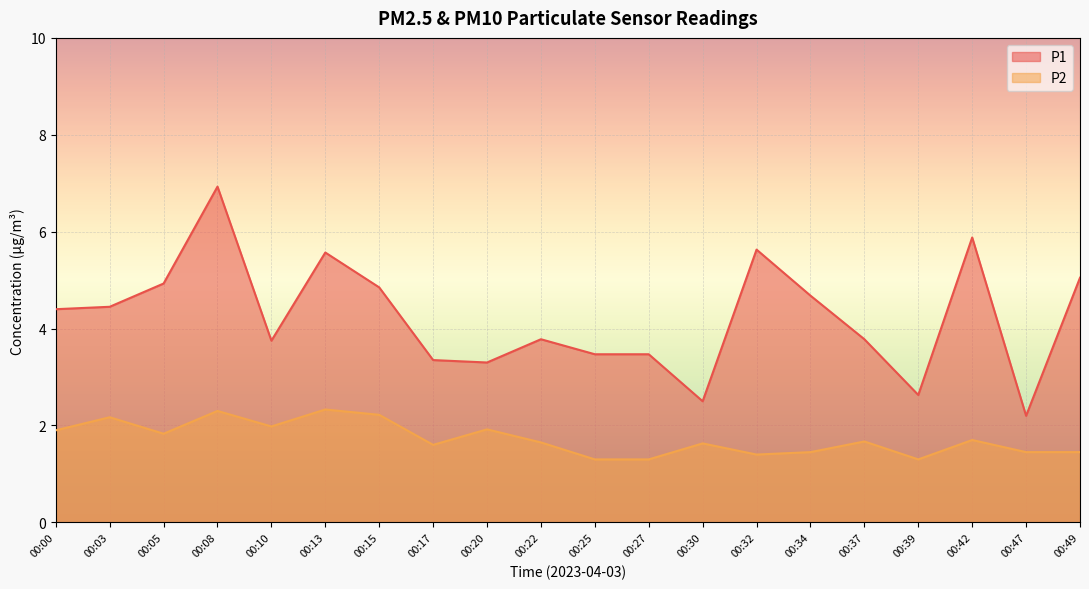

Reading left to right, transcribe all the data shown in this chart.

P1: 00:00=4.4	00:03=4.5	00:05=4.9	00:08=6.9	00:10=3.8	00:13=5.6	00:15=4.8	00:17=3.4	00:20=3.3	00:22=3.8	00:25=3.5	00:27=3.5	00:30=2.5	00:32=5.6	00:34=4.7	00:37=3.8	00:39=2.6	00:42=5.9	00:47=2.2	00:49=5.0
P2: 00:00=1.9	00:03=2.2	00:05=1.8	00:08=2.3	00:10=2.0	00:13=2.3	00:15=2.2	00:17=1.6	00:20=1.9	00:22=1.6	00:25=1.3	00:27=1.3	00:30=1.6	00:32=1.4	00:34=1.4	00:37=1.7	00:39=1.3	00:42=1.7	00:47=1.4	00:49=1.4